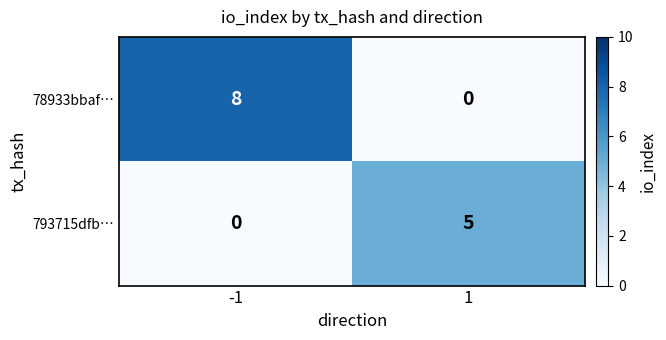

What is the difference between the maximum and minimum values in the 78933bbaf… series?

8